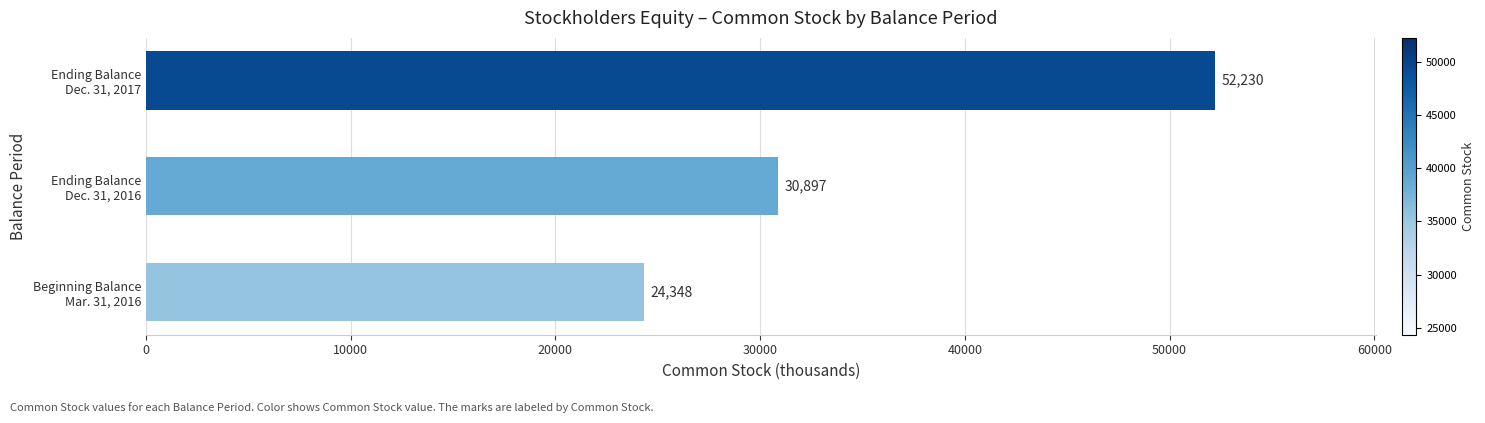

Reading bottom to top, what are all the values shown in this chart?

24348	30897	52230